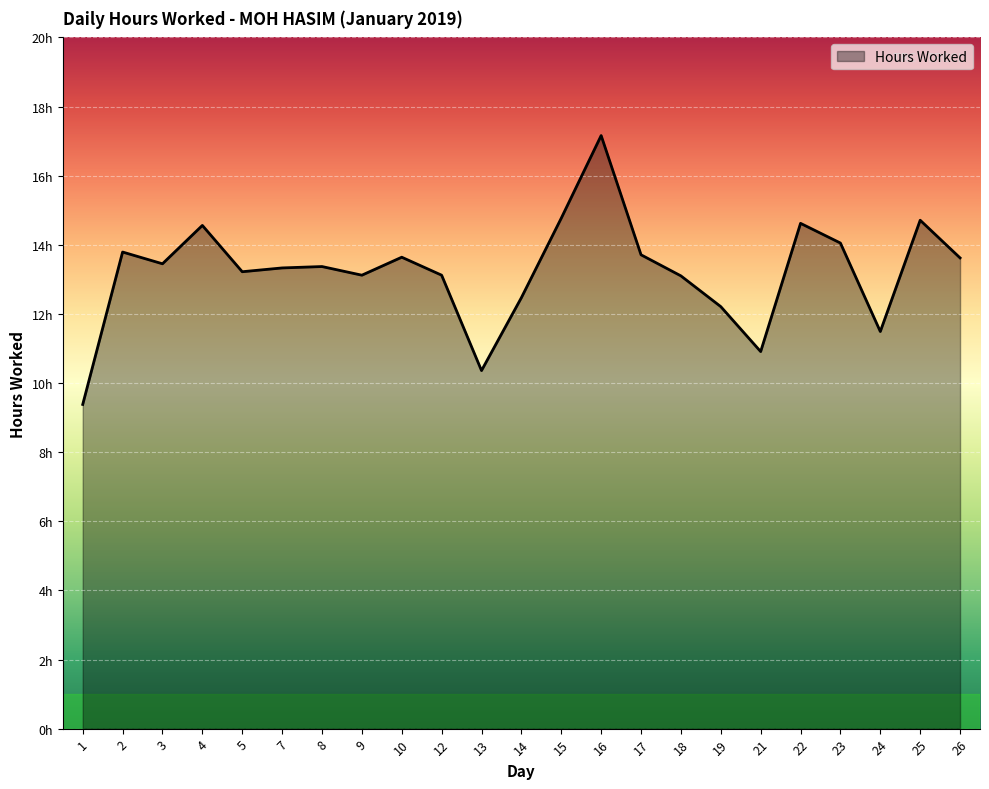

List the labels in order of value, largest first.

16, 15, 25, 22, 4, 23, 2, 17, 10, 26, 3, 8, 7, 5, 9, 12, 18, 14, 19, 24, 21, 13, 1